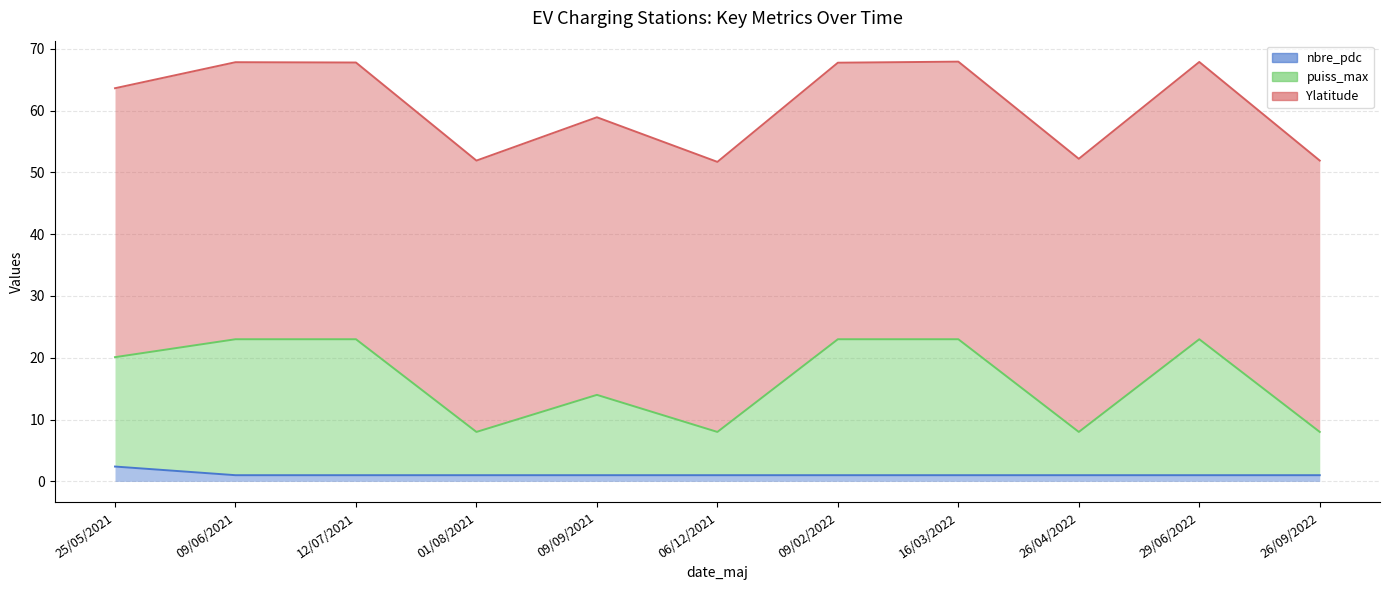

Does the chart display data point markers on the line(s)?

No